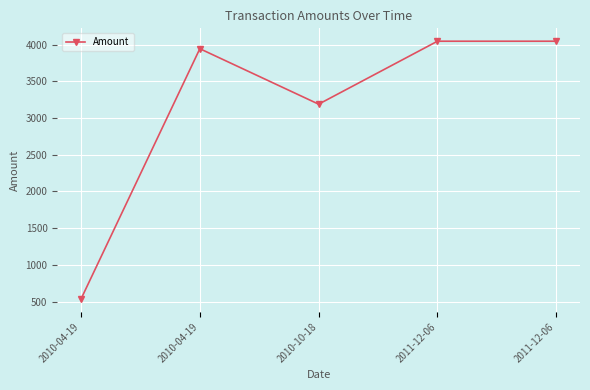

Count the number of data series in this chart.

1